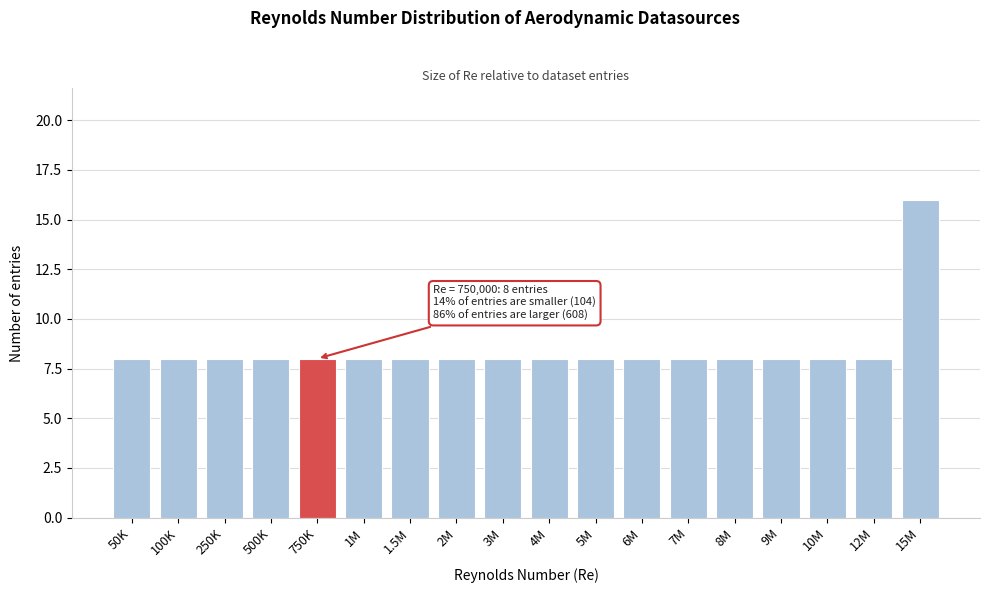

Reading left to right, what are all the values shown in this chart?

8	8	8	8	8	8	8	8	8	8	8	8	8	8	8	8	8	16